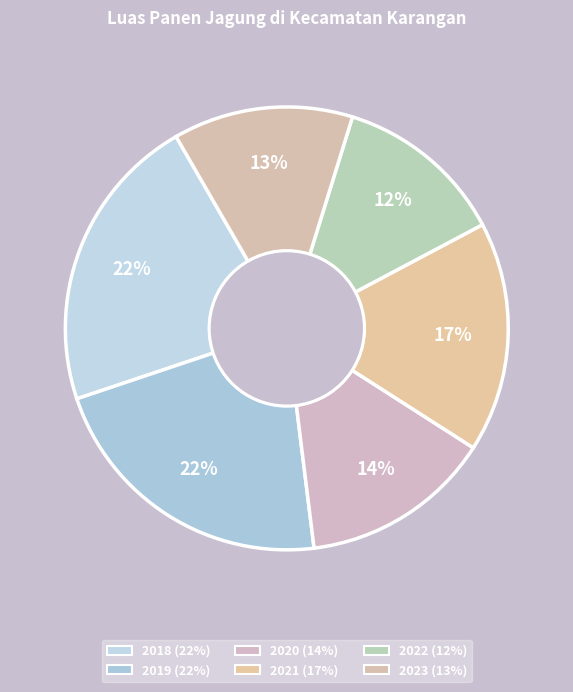

How many segments does this pie chart have?

6